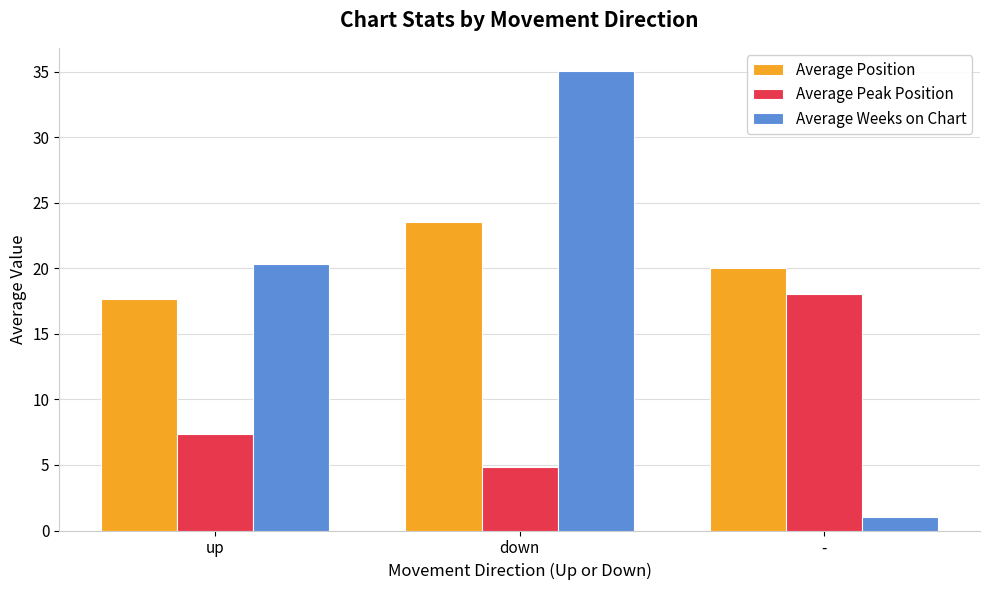

What is the label of the 1st bar from the right?

-